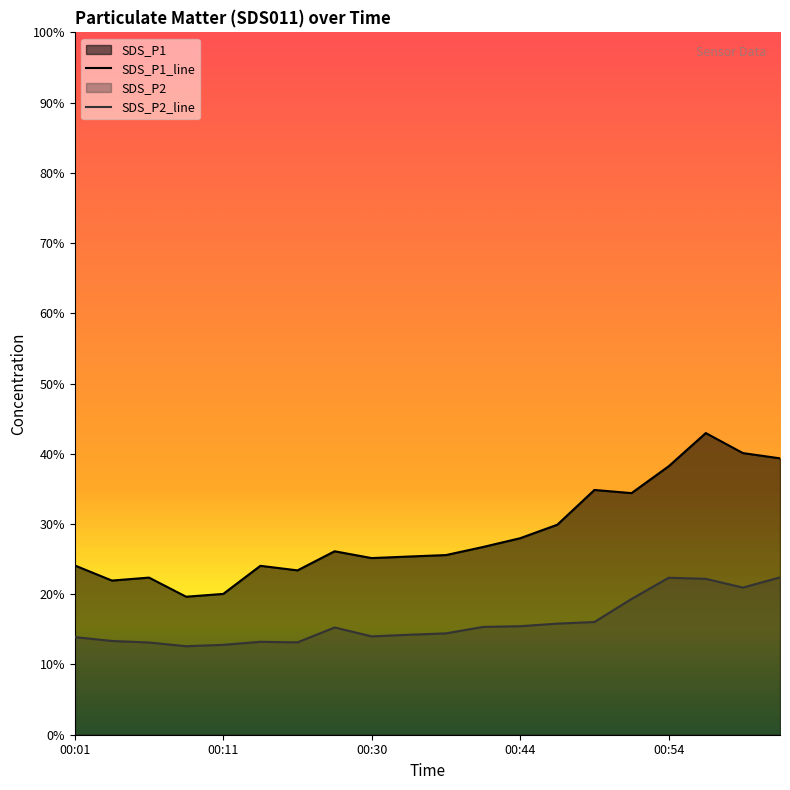

What is the highest value of the SDS_P2_line series?

22.4